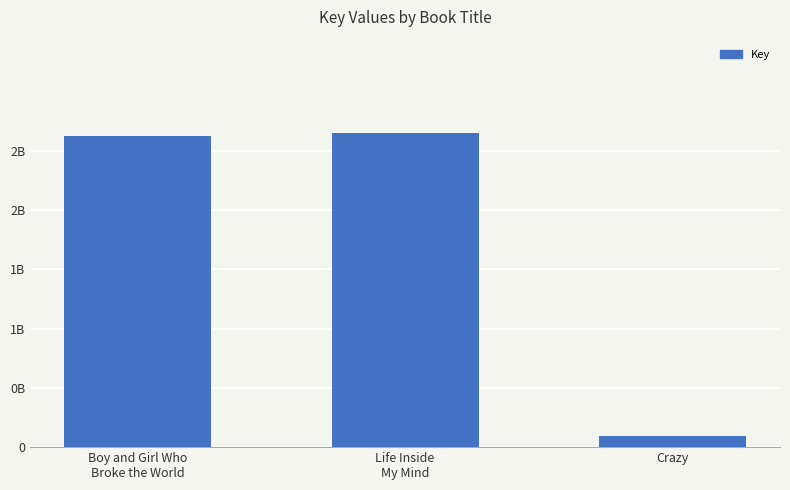

Does the chart contain any negative values?

No